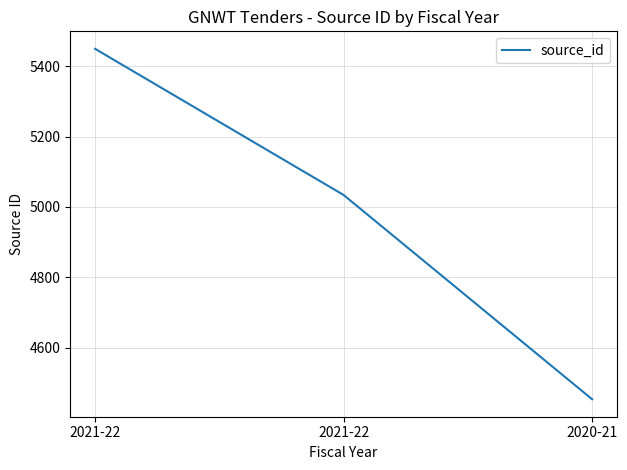

How many values are below 5034?

1